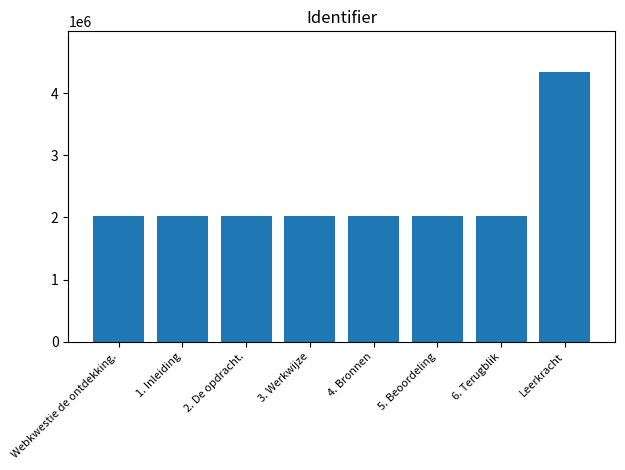

Are the bars horizontal?

No